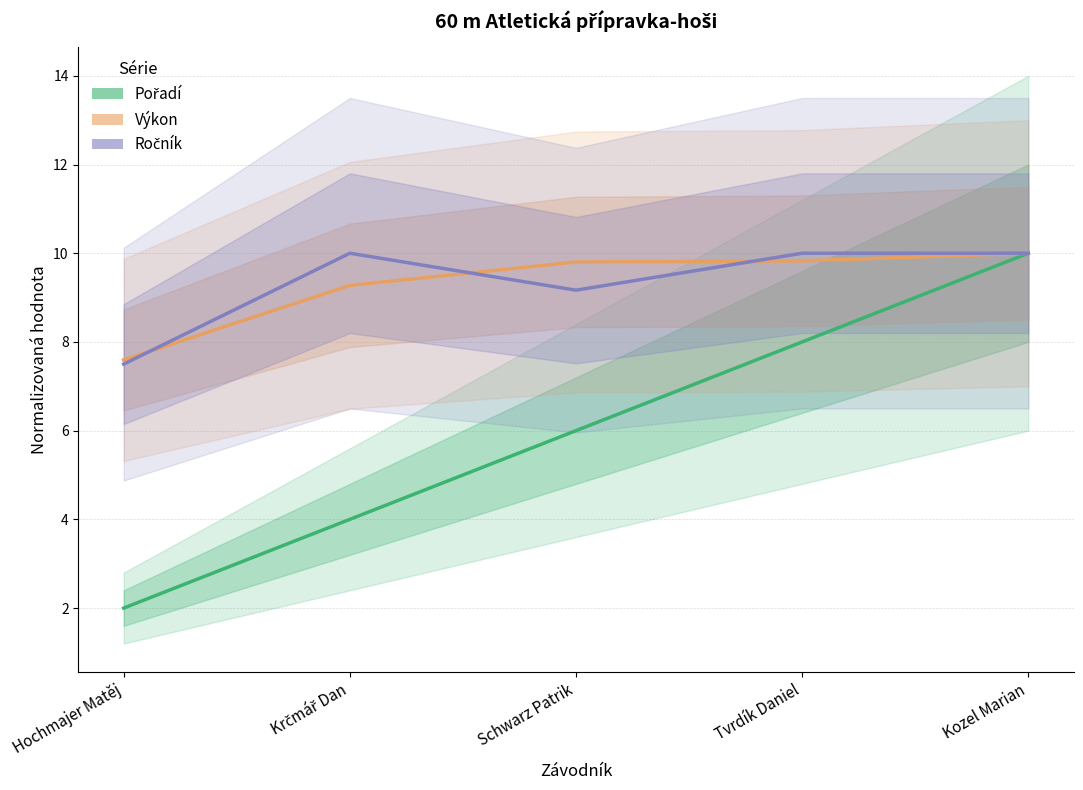

What is the value of the Výkon point at the 5th from the left?

10.0